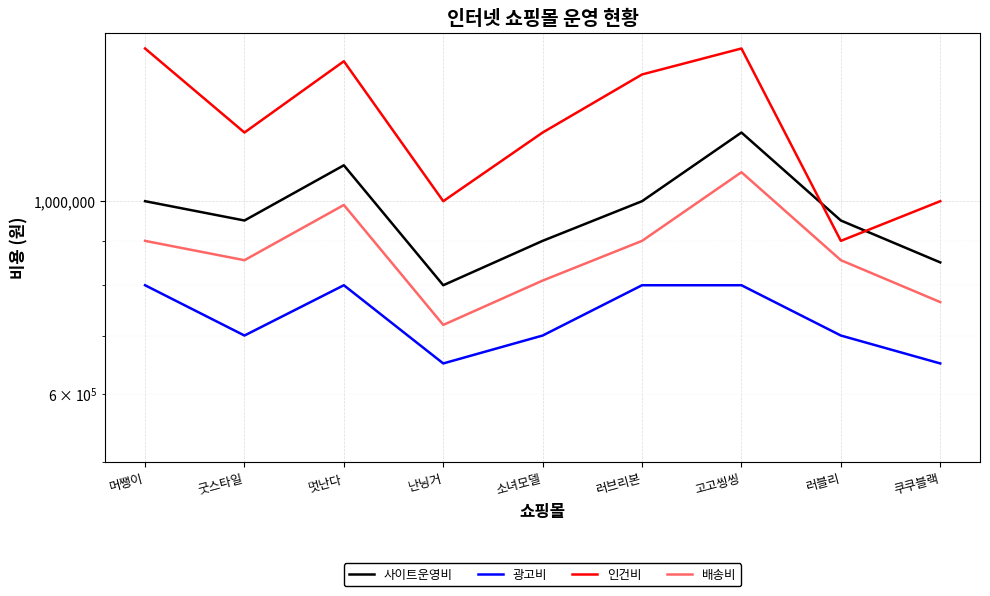

Reading right to left, extract all data points from this chart.

사이트운영비: 쿠쿠블랙=850000	러블리=950000	고고씽씽=1200000	러브리본=1000000	소녀모델=900000	난닝거=800000	멋난다=1100000	굿스타일=950000	머쨍이=1000000
광고비: 쿠쿠블랙=650000	러블리=700000	고고씽씽=800000	러브리본=800000	소녀모델=700000	난닝거=650000	멋난다=800000	굿스타일=700000	머쨍이=800000
인건비: 쿠쿠블랙=1000000	러블리=900000	고고씽씽=1500000	러브리본=1400000	소녀모델=1200000	난닝거=1000000	멋난다=1450000	굿스타일=1200000	머쨍이=1500000
배송비: 쿠쿠블랙=765000	러블리=855000	고고씽씽=1080000	러브리본=900000	소녀모델=810000	난닝거=720000	멋난다=990000	굿스타일=855000	머쨍이=900000